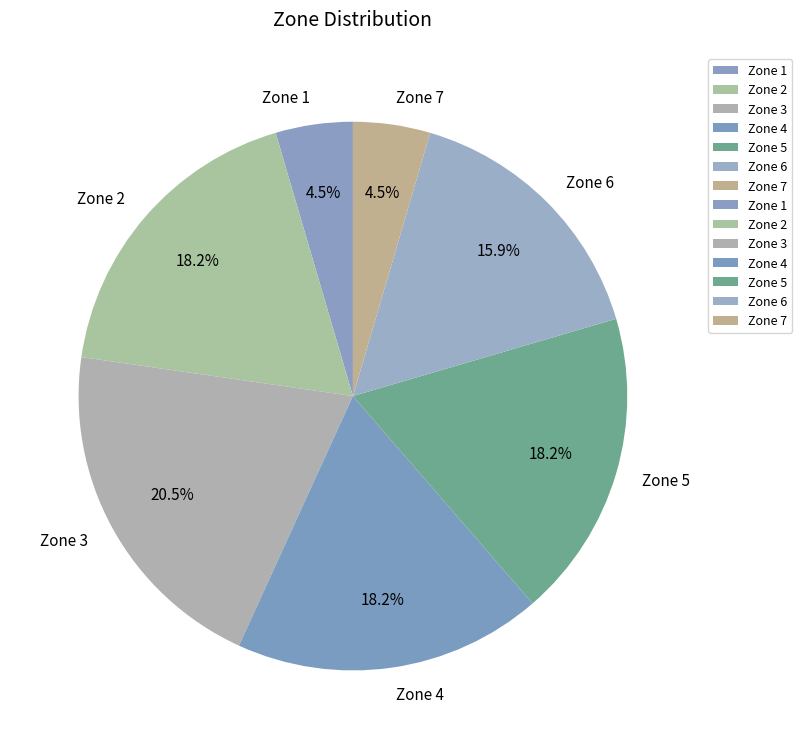

Approximately how many times larger is the value at Zone 5 compared to Zone 7?

4.0